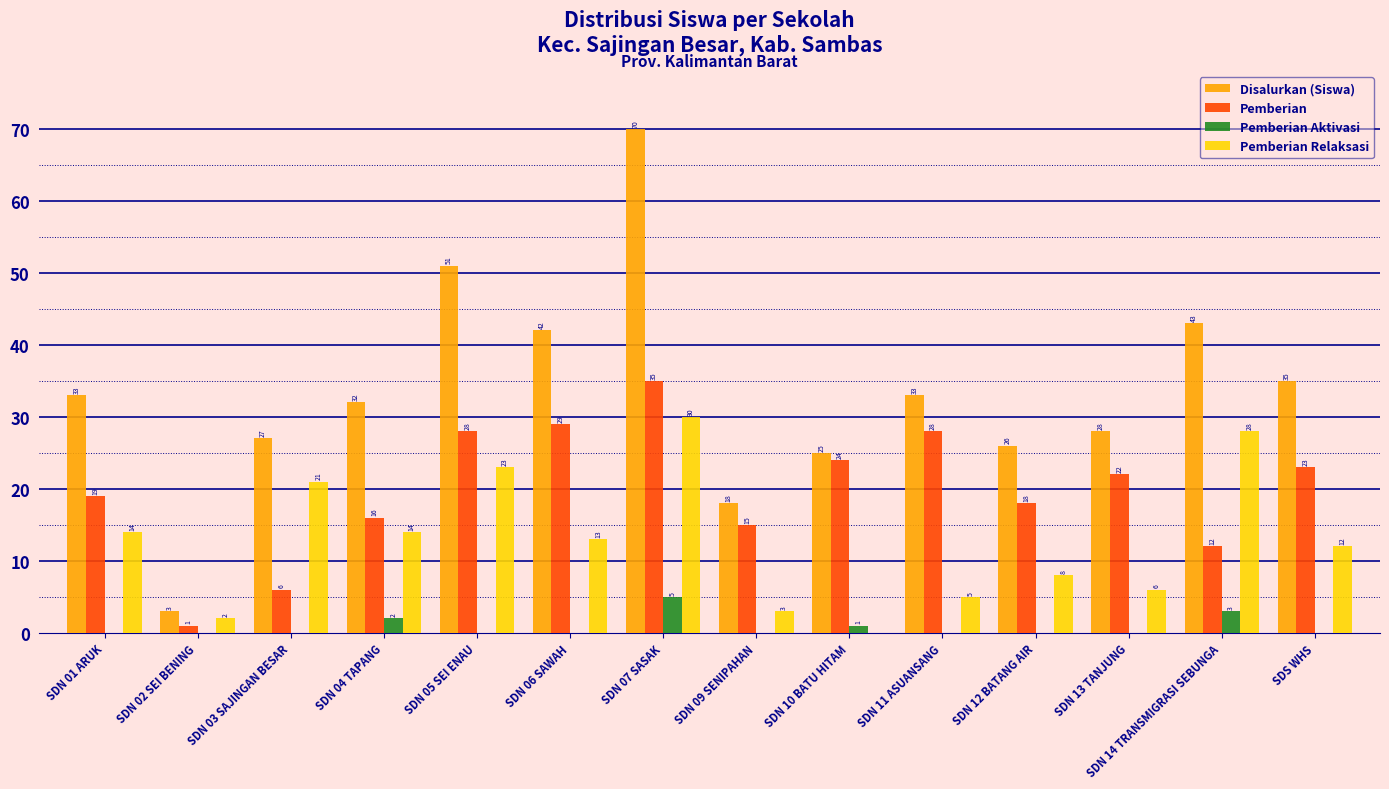

What is the total value across all series at SDN 06 SAWAH?

84